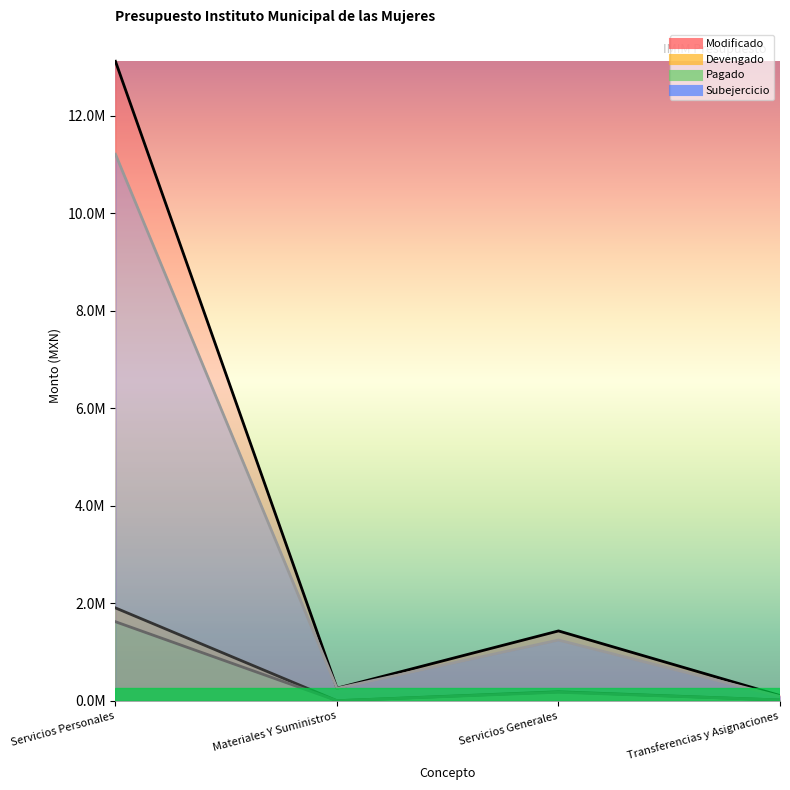

Between Servicios Personales and Transferencias y Asignaciones, which series saw the biggest shift?

Modificado